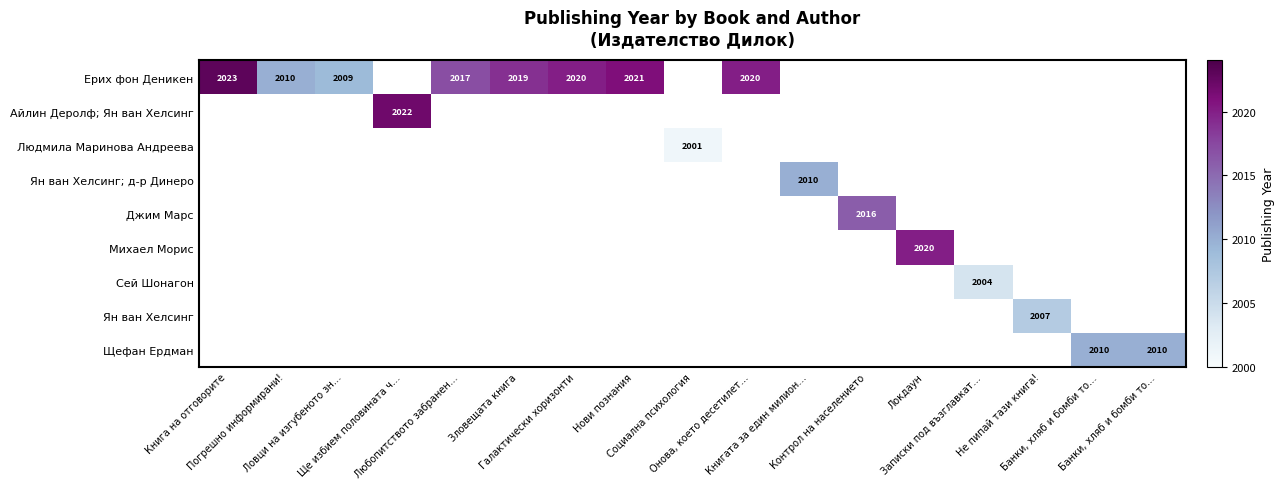

What is the greatest value displayed?

2023.0